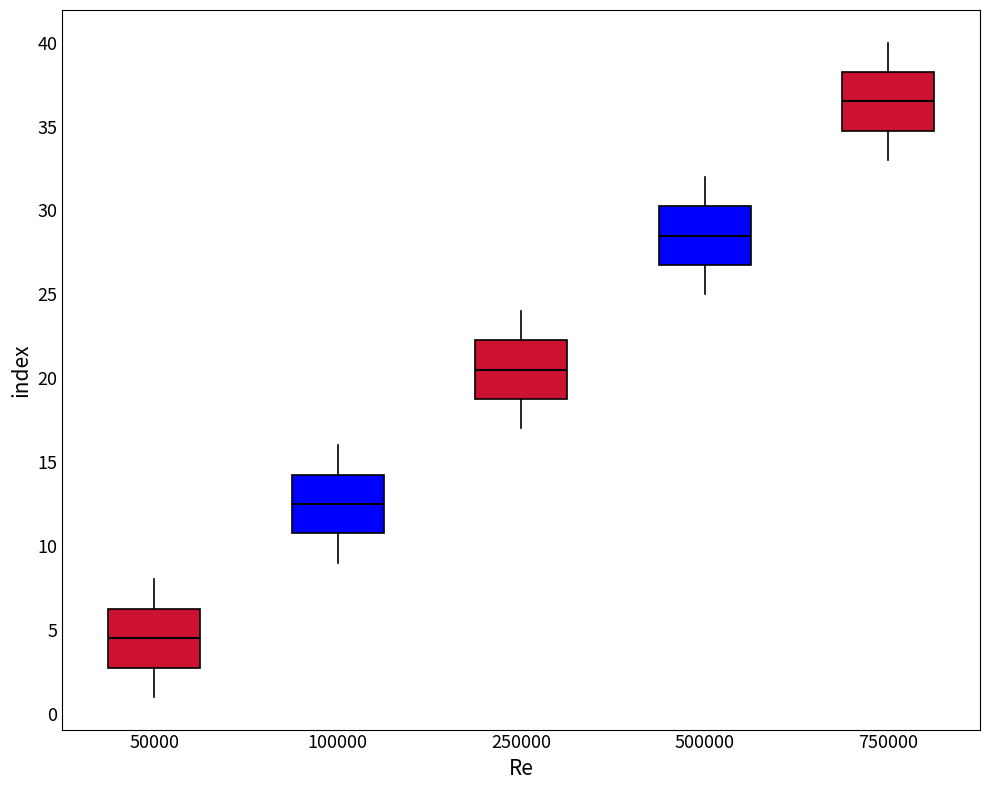

Reading left to right, transcribe this box plot: for each box, give where its median line is, the range the box spans, and where its two whiskers end, as read against the y-axis. The values are not printed on the chart, so give them approximately, as read against the axis.

50000: median 4.5, box 3.0 to 6.5, whiskers 1.0 to 8.0
100000: median 12.5, box 11.0 to 14.5, whiskers 9.0 to 16.0
250000: median 20.5, box 19.0 to 22.5, whiskers 17.0 to 24.0
500000: median 28.5, box 27.0 to 30.5, whiskers 25.0 to 32.0
750000: median 36.5, box 35.0 to 38.5, whiskers 33.0 to 40.0